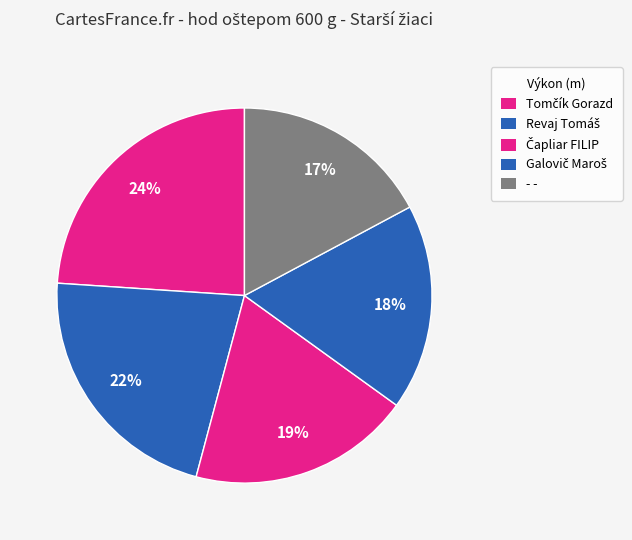

Is there any slice that represents more than half of the pie?

No